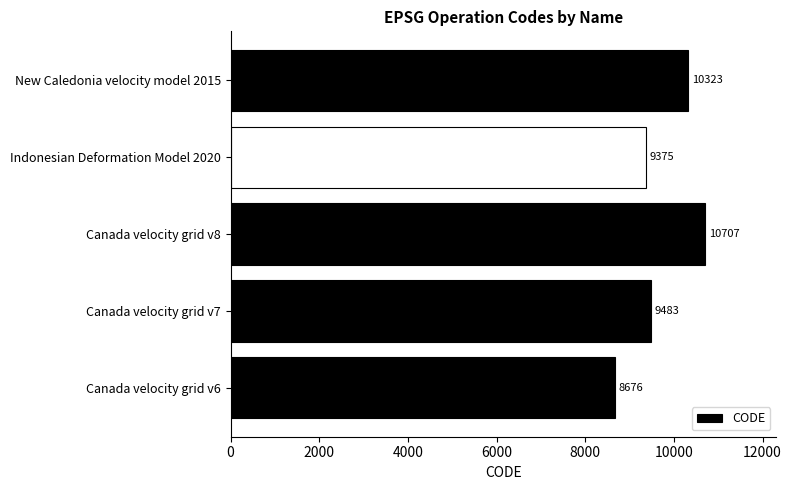

Reading top to bottom, list all the values displayed in this chart.

New Caledonia velocity model 2015=10323	Indonesian Deformation Model 2020=9375	Canada velocity grid v8=10707	Canada velocity grid v7=9483	Canada velocity grid v6=8676